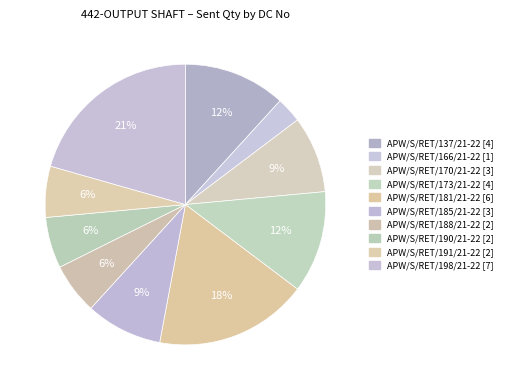

How many slices are in this pie chart?

10